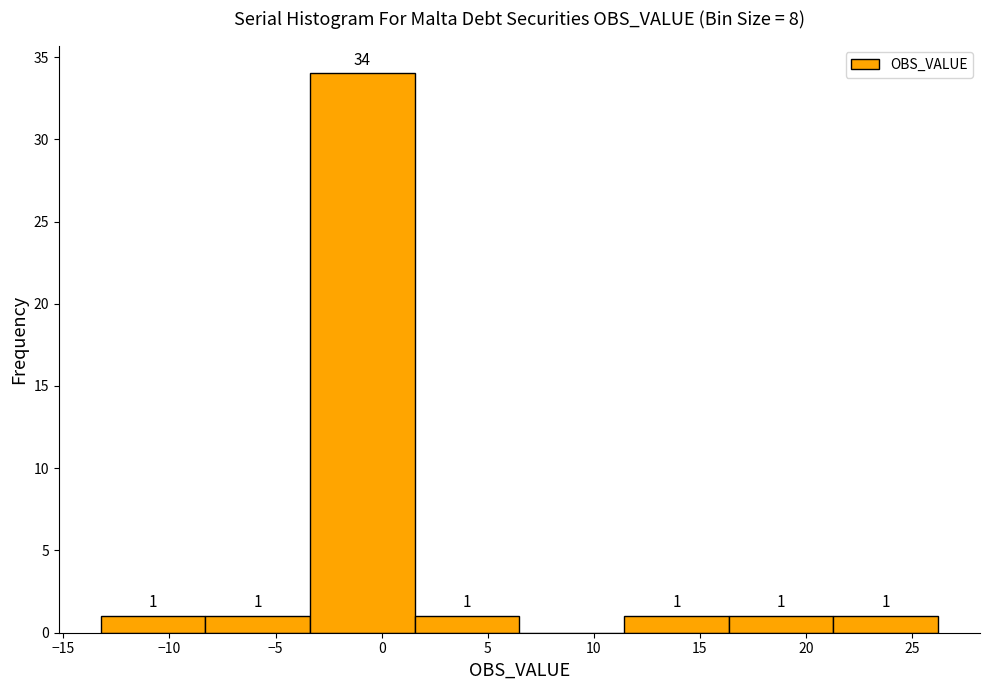

Which range on the x-axis has the tallest bar?

-3.5 to 1.5